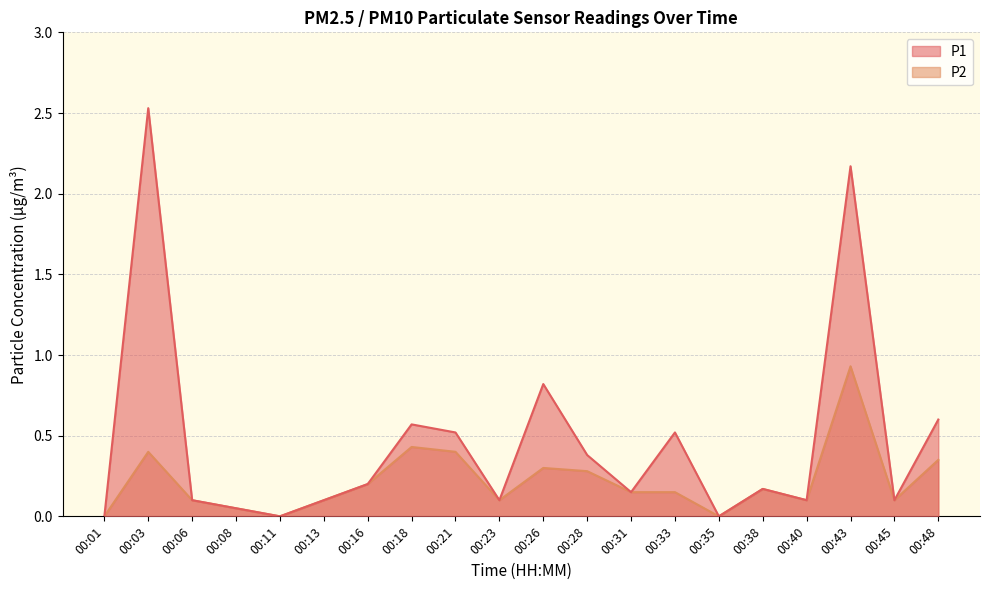

Is it true that P1 equals 0.2 at 00:06?

False